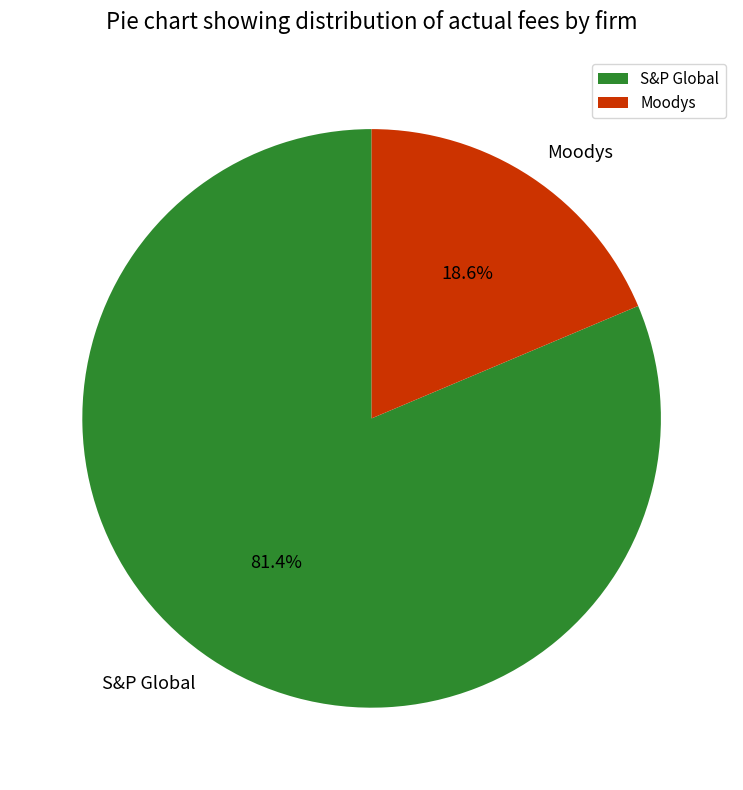

What is the largest slice in the pie chart?

S&P Global